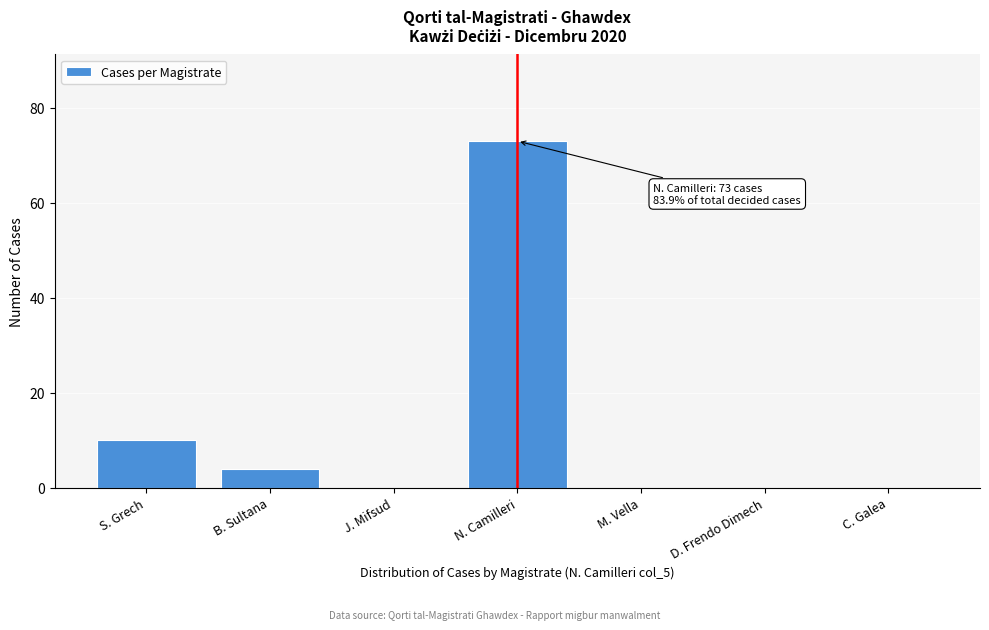

Reading right to left, list all the values displayed in this chart.

C. Galea=0	D. Frendo Dimech=0	M. Vella=0	N. Camilleri=73	J. Mifsud=0	B. Sultana=4	S. Grech=10